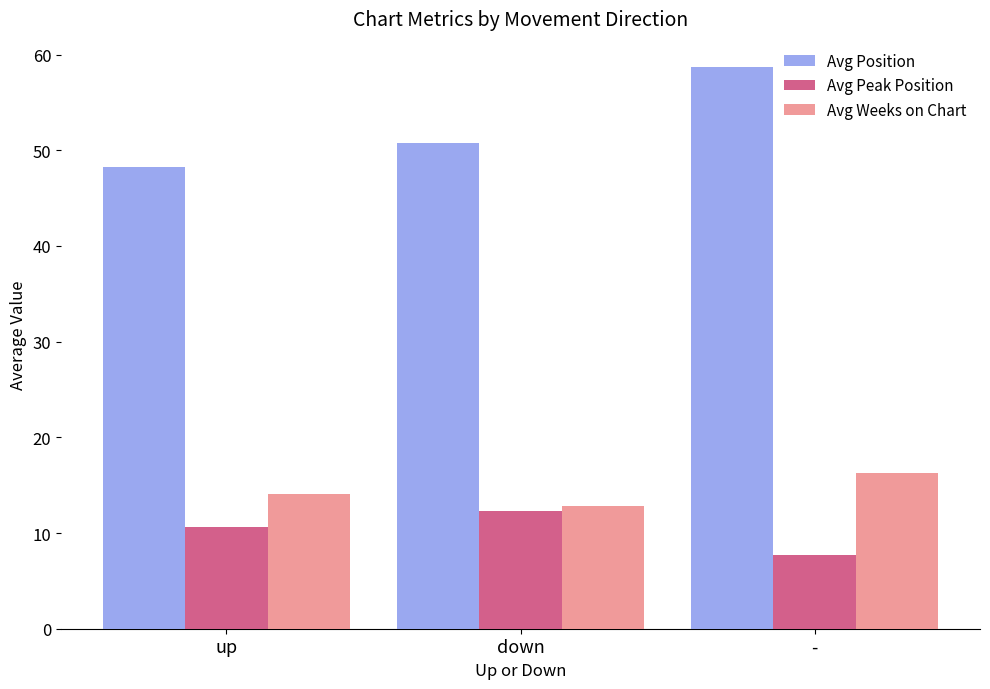

What are all the series names shown in the legend?

Avg Position, Avg Peak Position, Avg Weeks on Chart